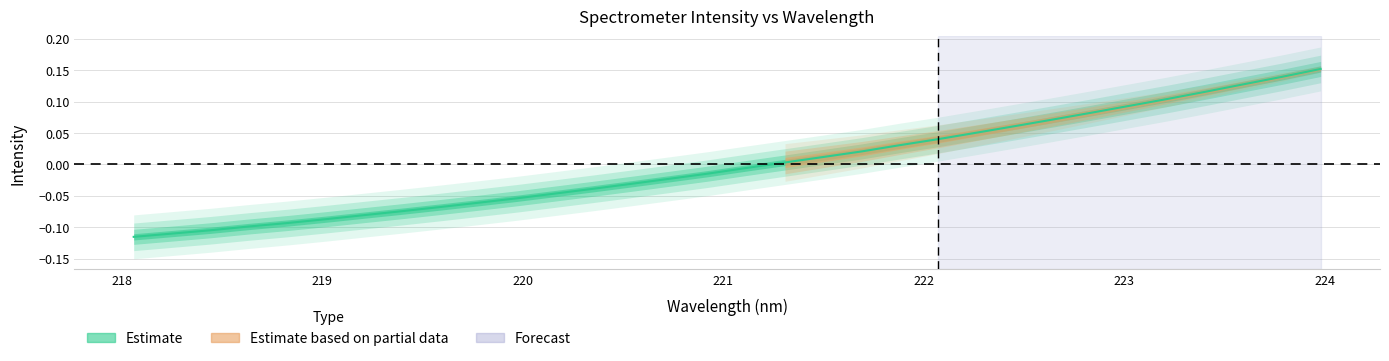

How many lines are shown in the chart?

1